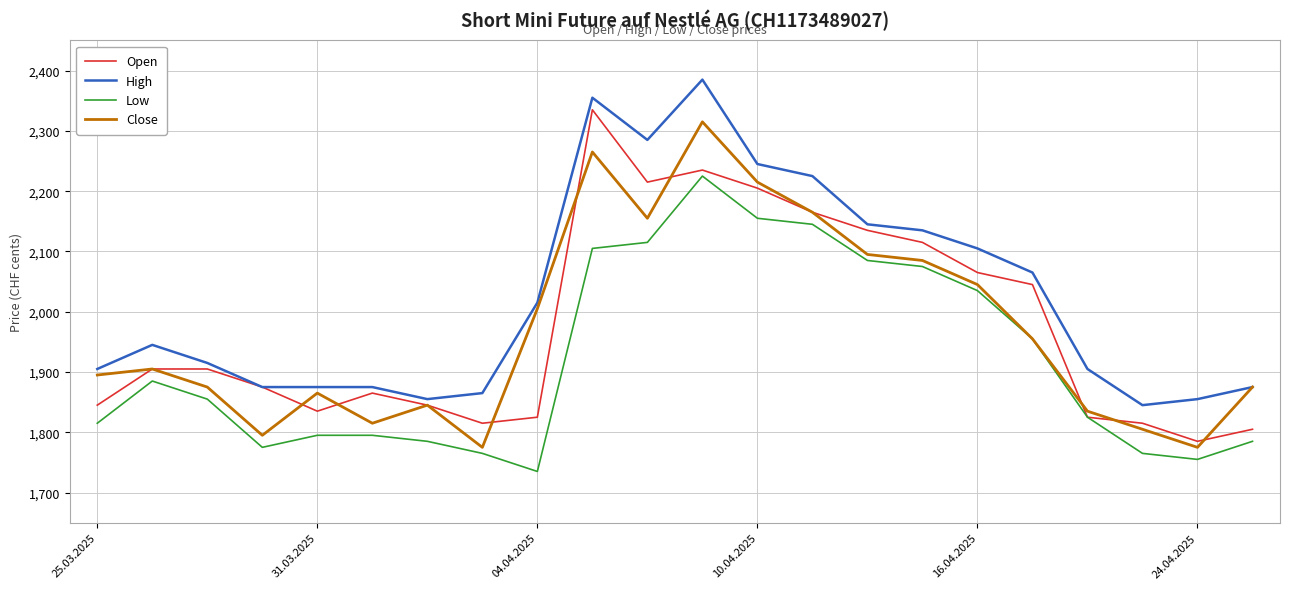

How many values in the Close series are below 1905?

11